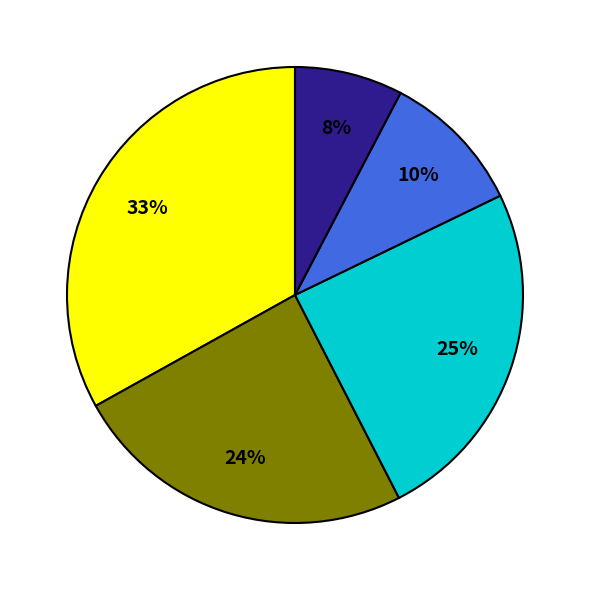

Is there a majority slice in this chart?

No